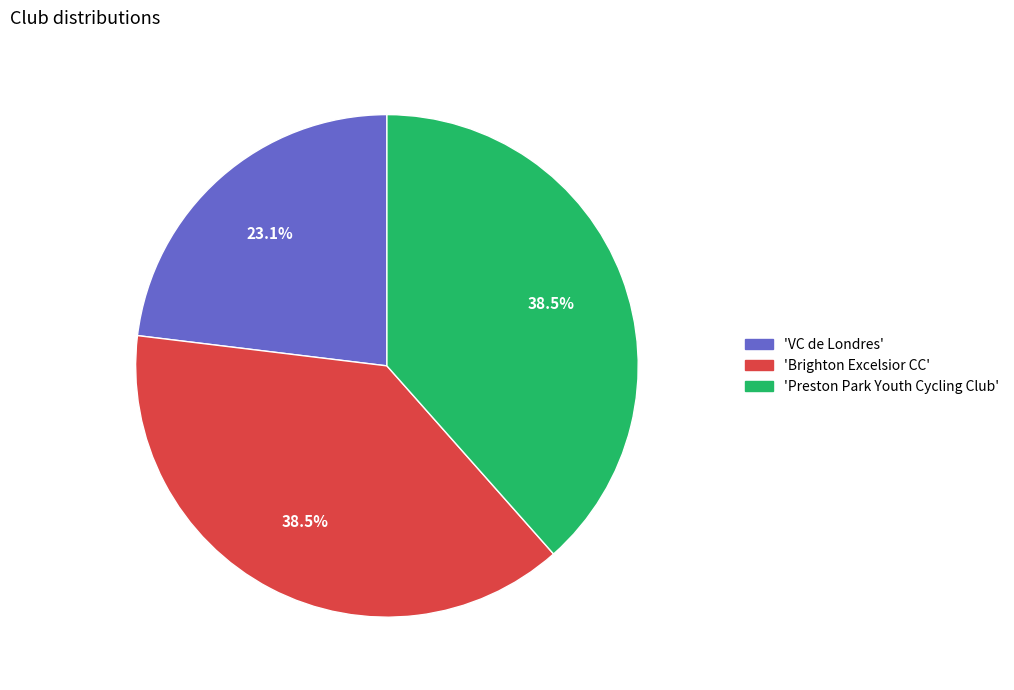

Is there any slice that represents more than half of the pie?

No